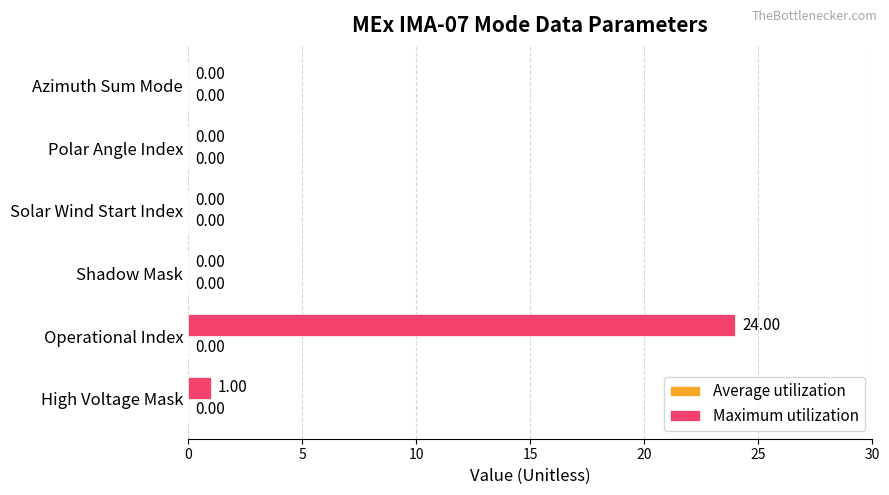

What is the sum of all values?

25